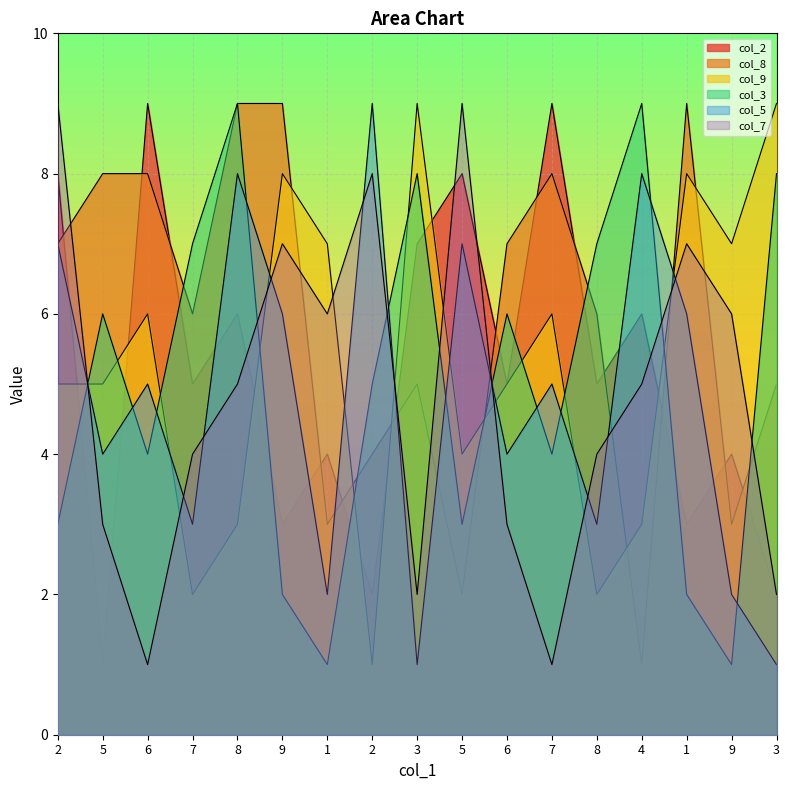

How many values in the col_2 series are below 5?

7